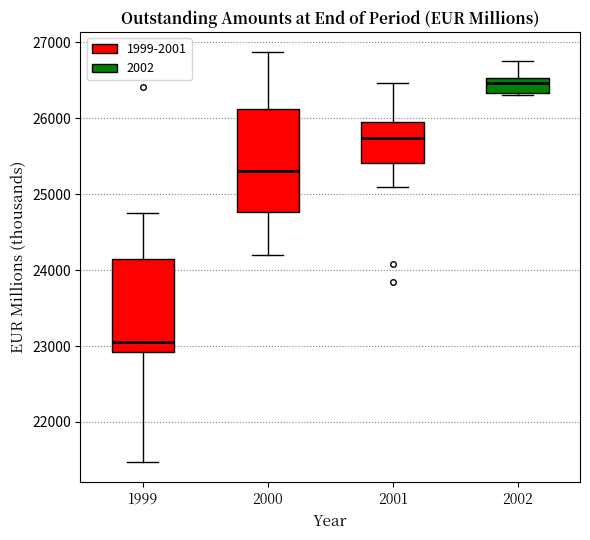

Reading left to right, transcribe this box plot: for each box, give where its median line is, the range the box spans, and where its two whiskers end, as read against the y-axis. The values are not printed on the chart, so give them approximately, as read against the axis.

1999: median 23100, box 22900 to 24100, whiskers 21500 to 24700
2000: median 25300, box 24800 to 26100, whiskers 24200 to 26900
2001: median 25700, box 25400 to 25900, whiskers 25100 to 26500
2002: median 26500 (inside the box), box 26300 to 26500, whiskers 26300 to 26700